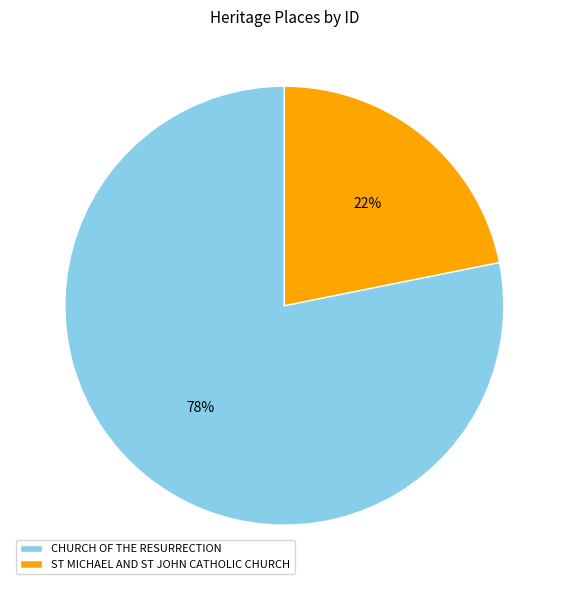

What is the largest slice in the pie chart?

CHURCH OF THE RESURRECTION